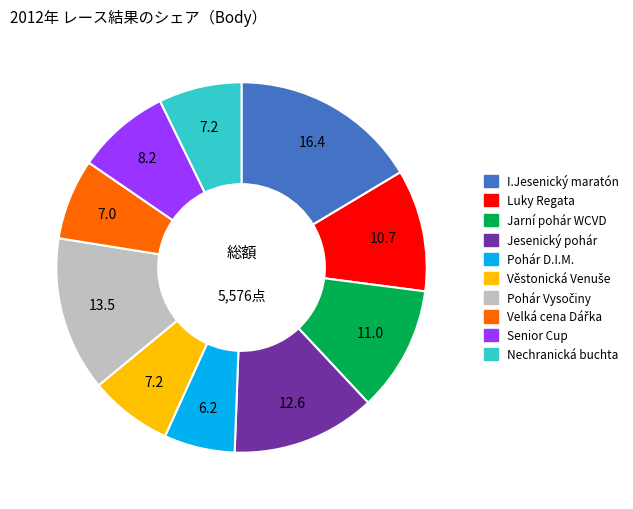

Is there a majority slice in this chart?

No